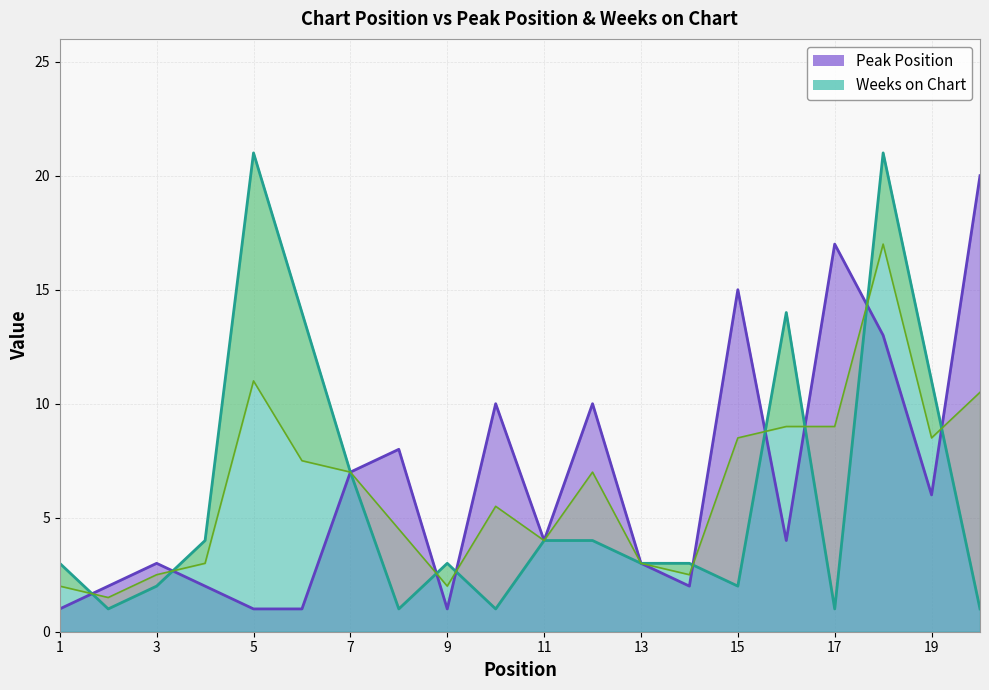

What is the sum of the Peak Position values at 15 and 20?

35